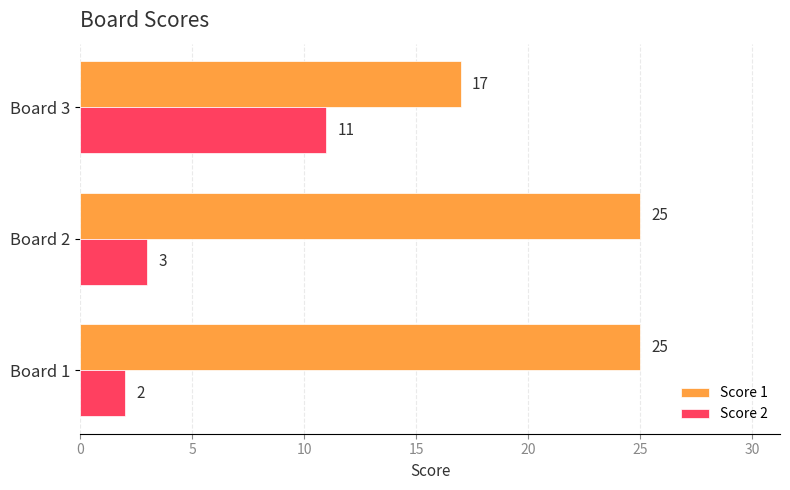

Rank the categories by Score 2 value from lowest to highest.

Board 1, Board 2, Board 3